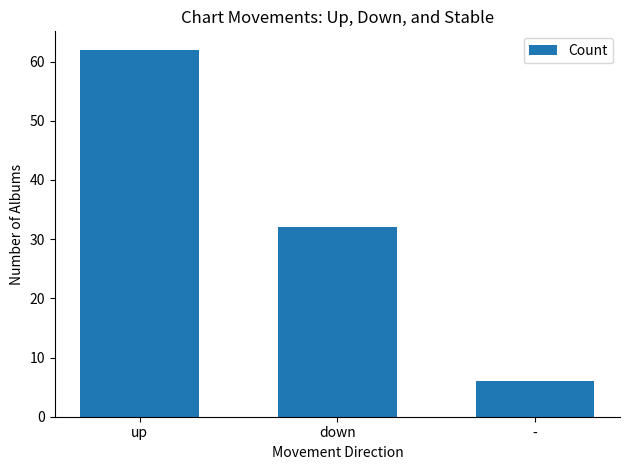

Reading left to right, list all the values displayed in this chart.

up=62	down=32	-=6